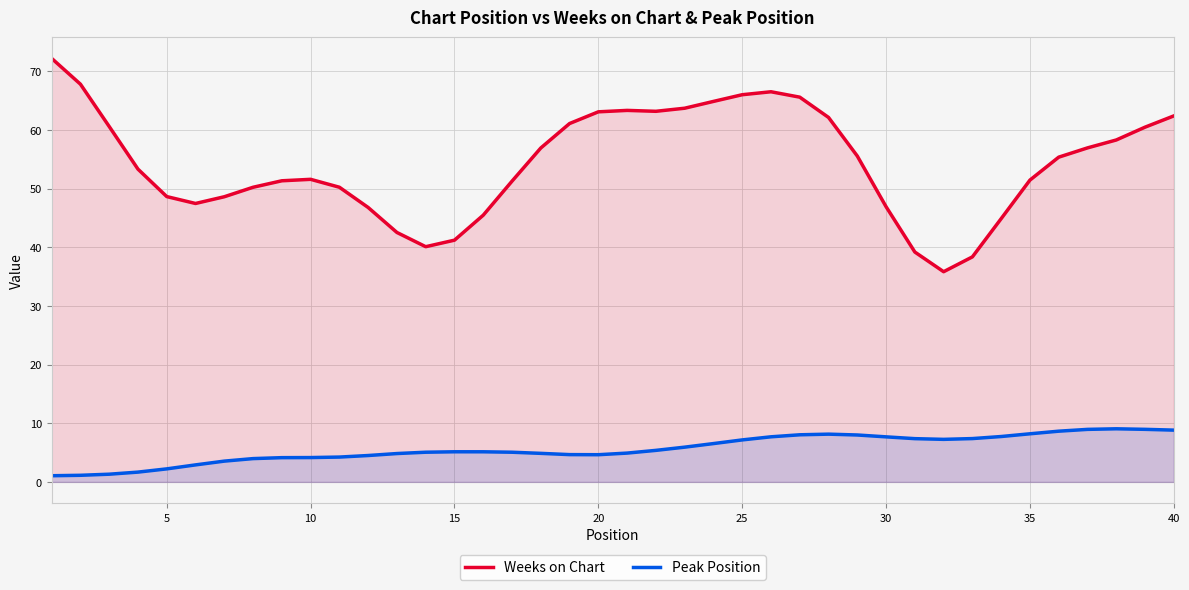

Rank the series at 35 from lowest to highest value.

Peak Position, Weeks on Chart